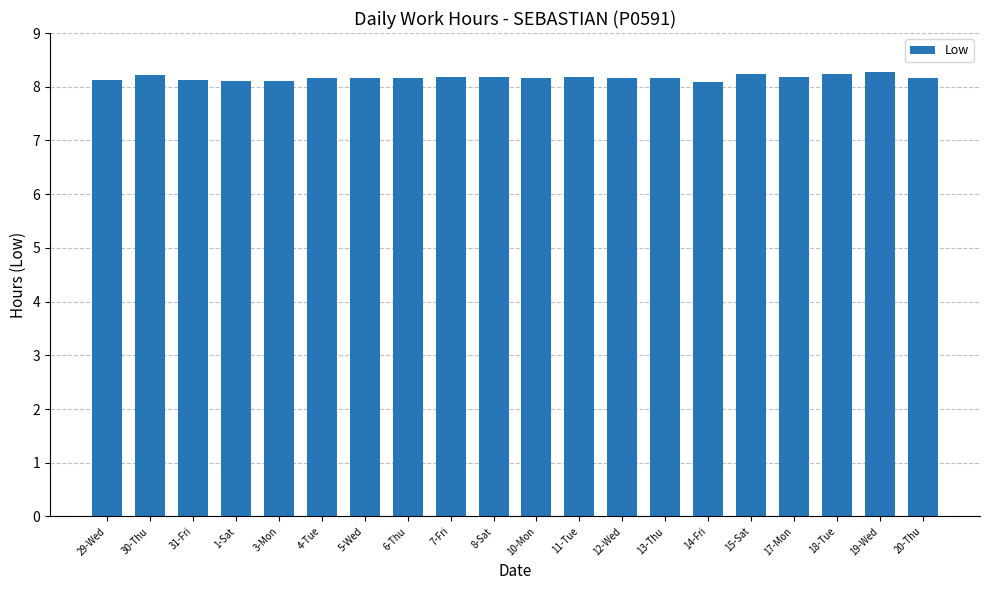

What is the label of the 2nd bar from the left?

30-Thu